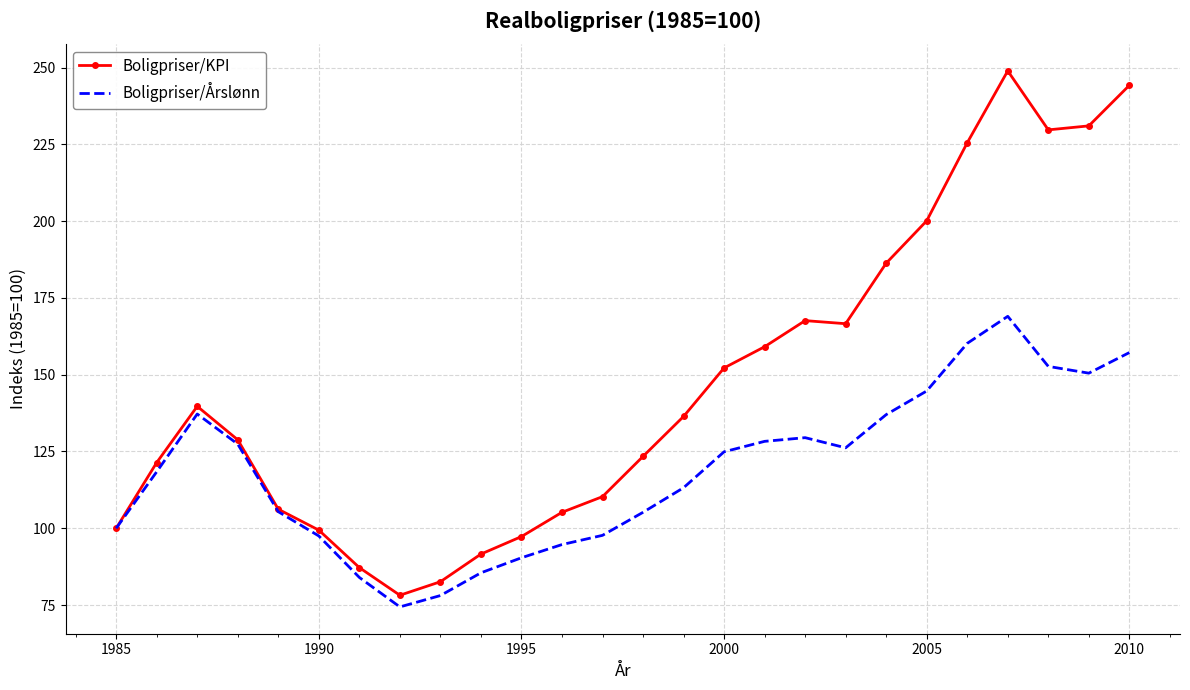

Rank the series by their average value, from lowest to highest.

Boligpriser/Årslønn, Boligpriser/KPI